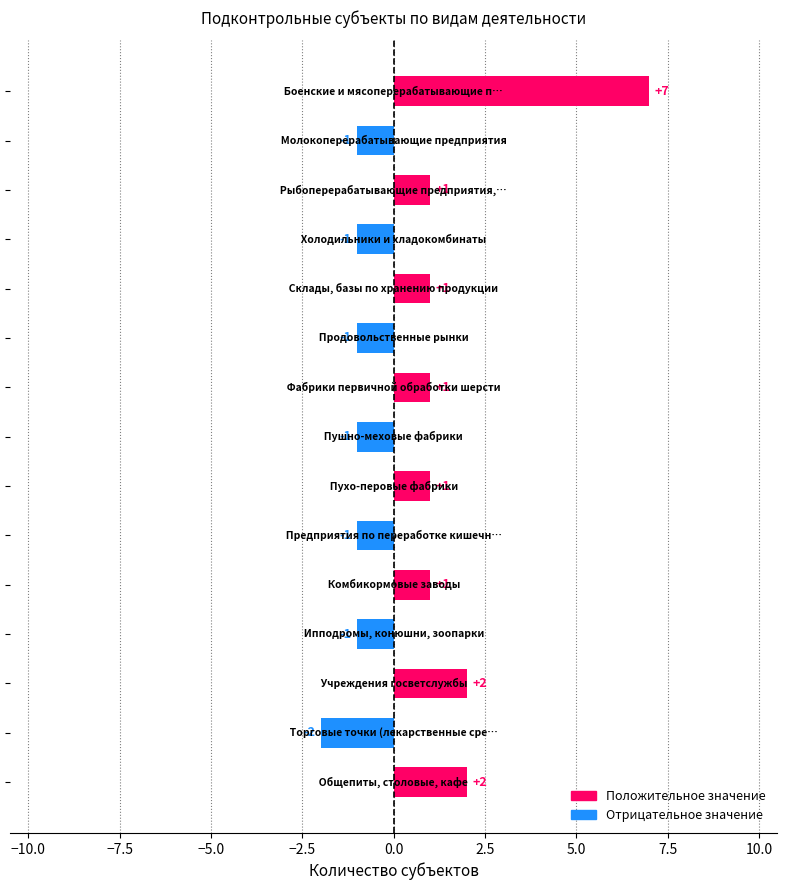

Count the values in the range -1 to 1.

11